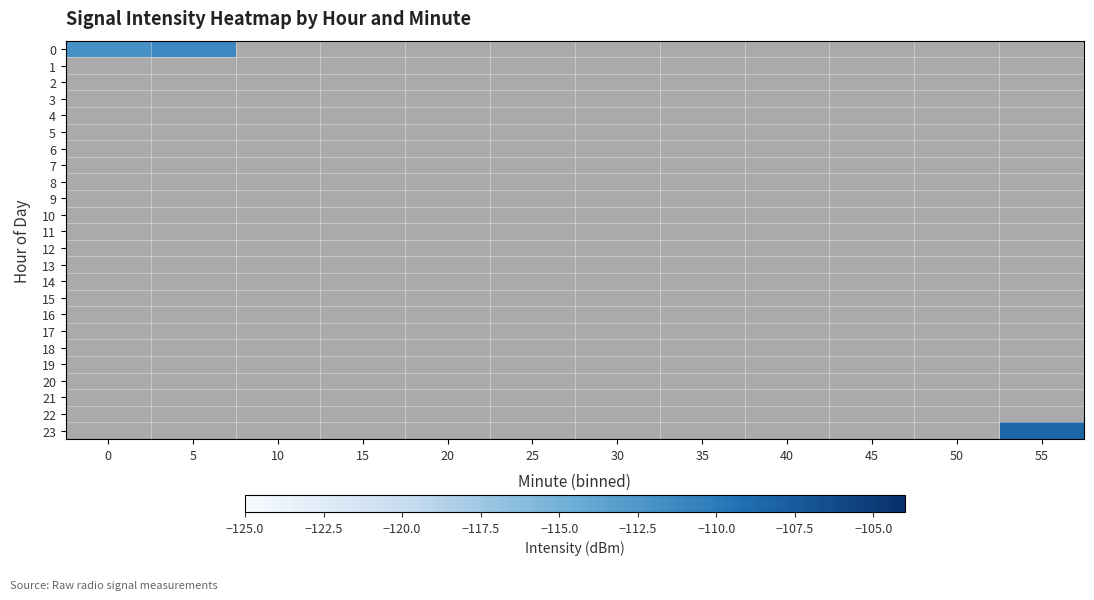

Which has a higher value, 35 or 50?

50